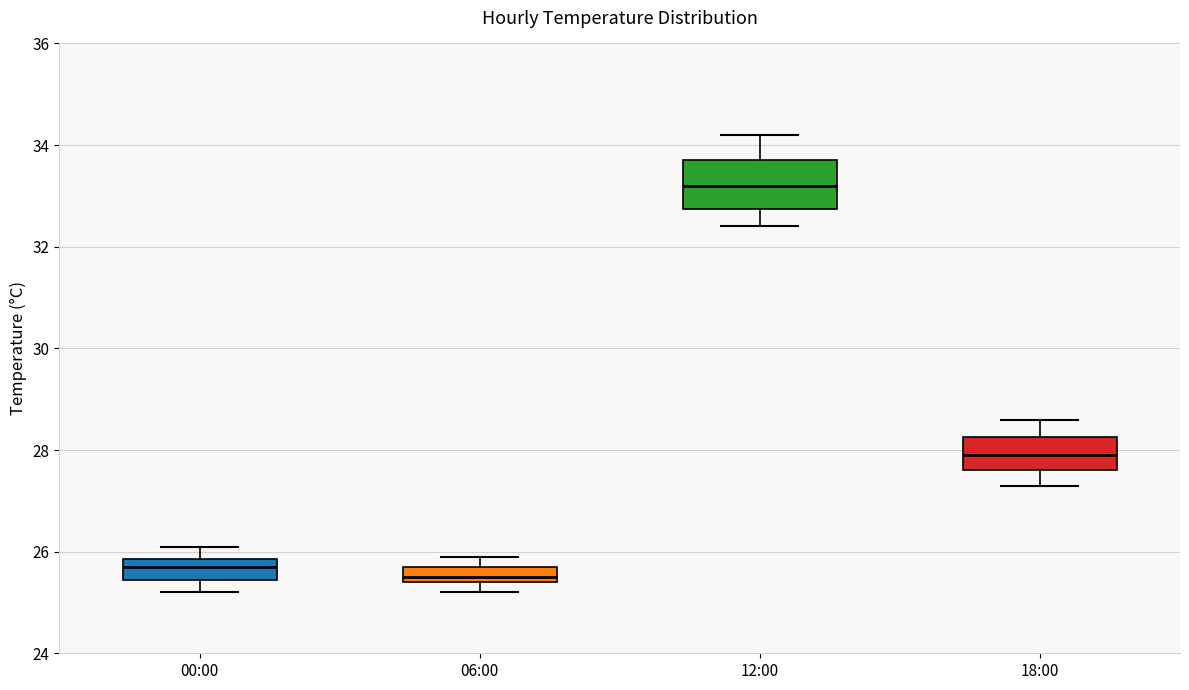

Reading left to right, transcribe this box plot: for each box, give where its median line is, the range the box spans, and where its two whiskers end, as read against the y-axis. The values are not printed on the chart, so give them approximately, as read against the axis.

00:00: median 25.8 (inside the box), box 25.4 to 25.8, whiskers 25.2 to 26.2
06:00: median 25.6, box 25.4 to 25.8, whiskers 25.2 to 26.0
12:00: median 33.2, box 32.8 to 33.8, whiskers 32.4 to 34.2
18:00: median 28.0, box 27.6 to 28.2, whiskers 27.4 to 28.6